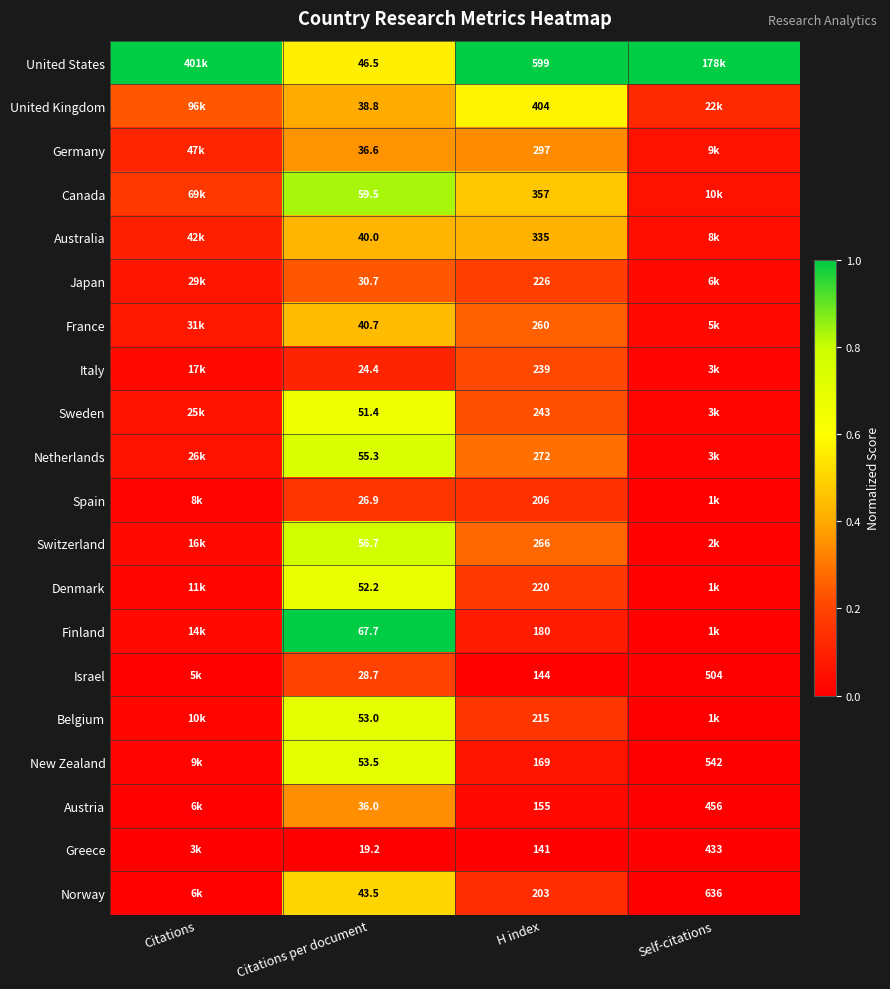

Is the value of Belgium at H index greater than the value of Canada at H index?

No